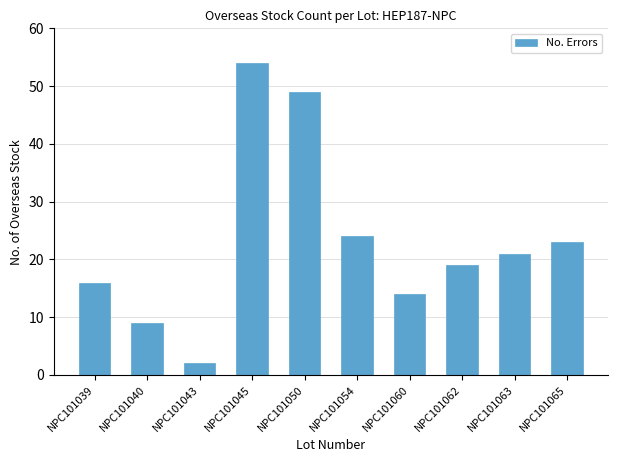

The value at NPC101039 is 16. True or false?

True